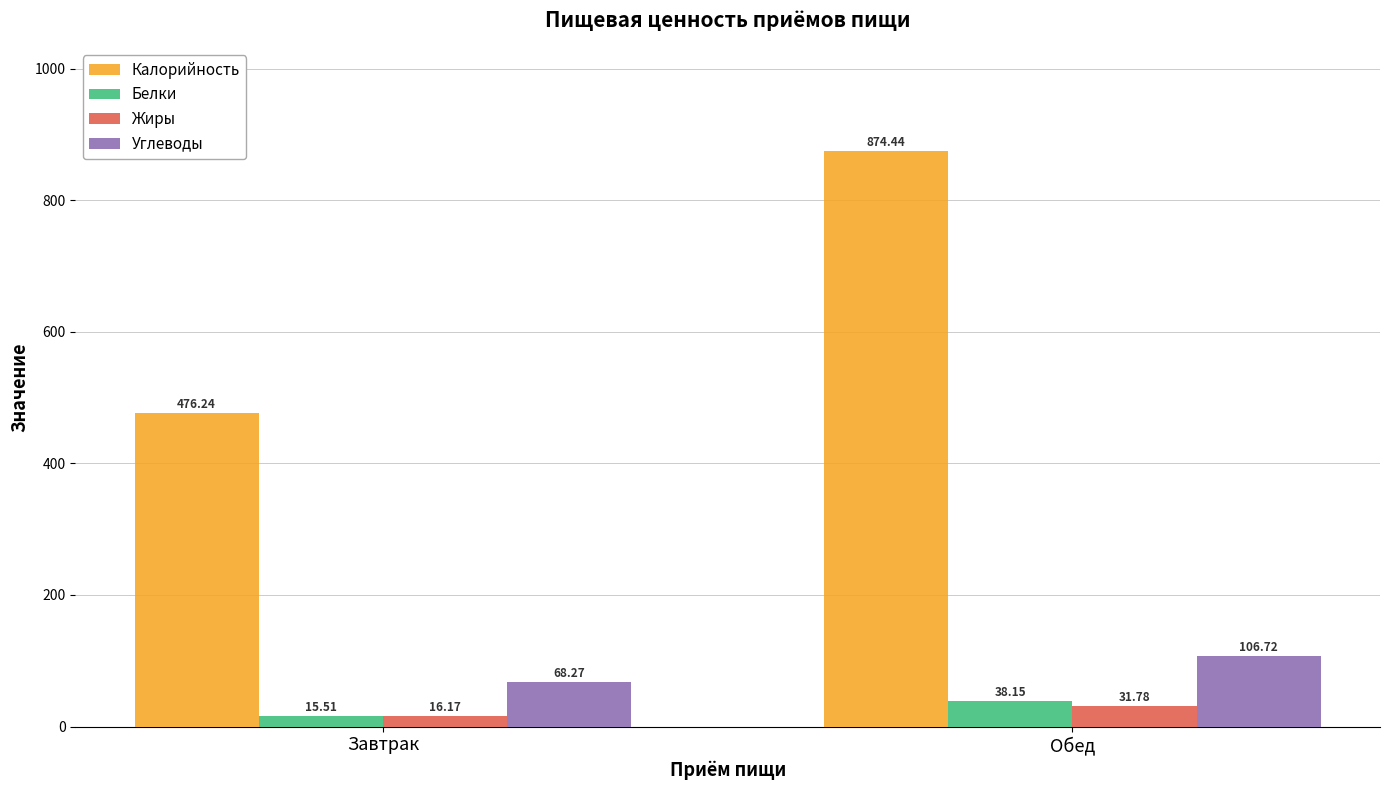

What is the difference between the maximum and minimum values in the Калорийность series?

398.2